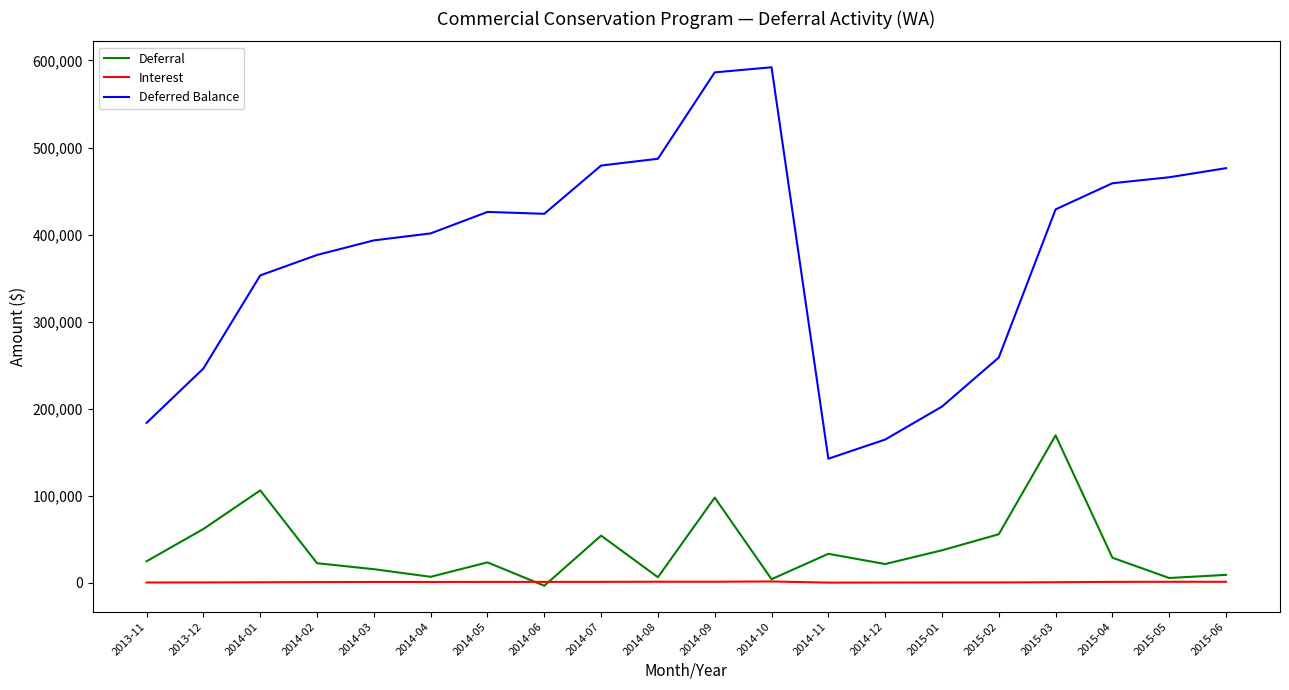

The value of Deferral at 2015-01 is 37399.0. True or false?

True